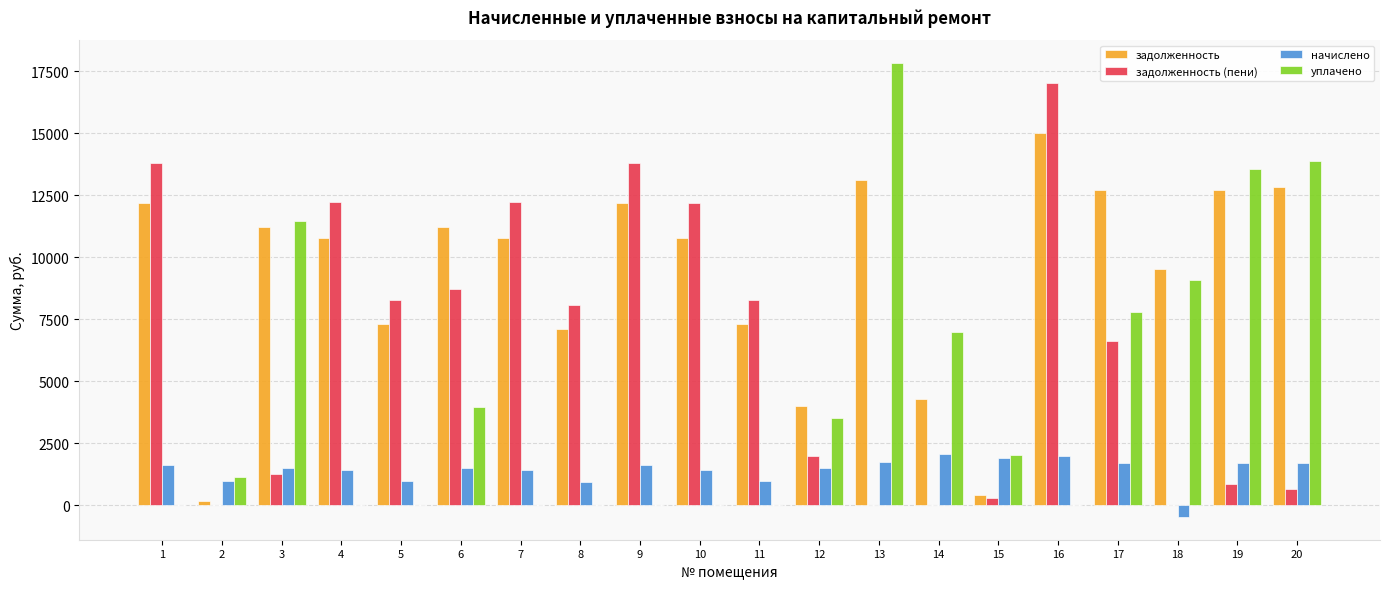

What is the sum of the задолженность (пени) values at 17 and 10?

18804.0